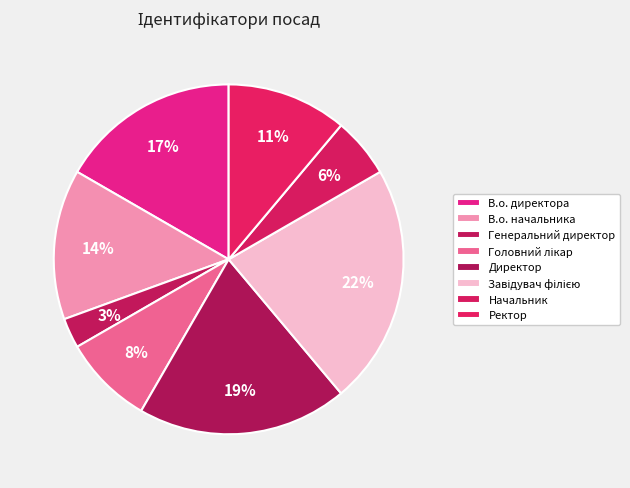

Does any single category account for the majority?

No